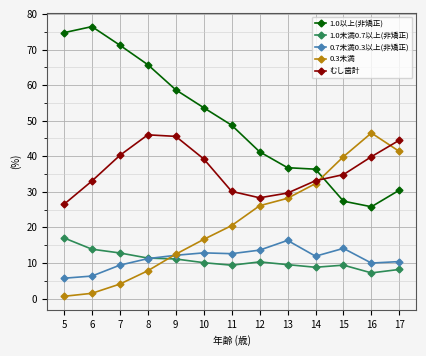

True or false: むし歯計 and 1.0未満0.7以上(非矯正) cross at least once.

False